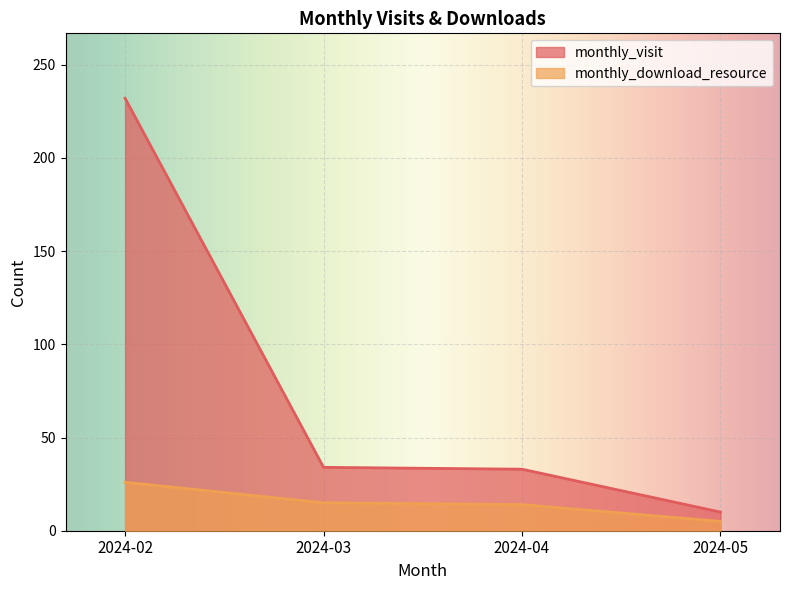

Which series has the largest total across all categories?

monthly_visit